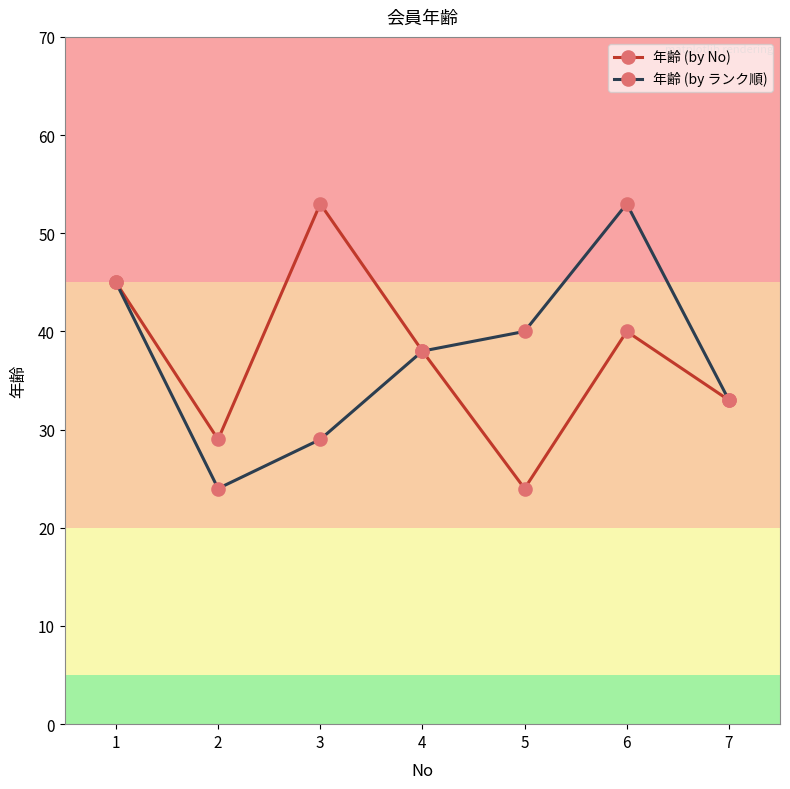

Is this an area chart (filled region under the line)?

No